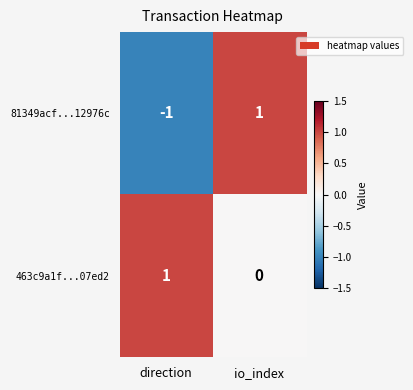

The value of 81349acf...12976c at io_index is 2. True or false?

False